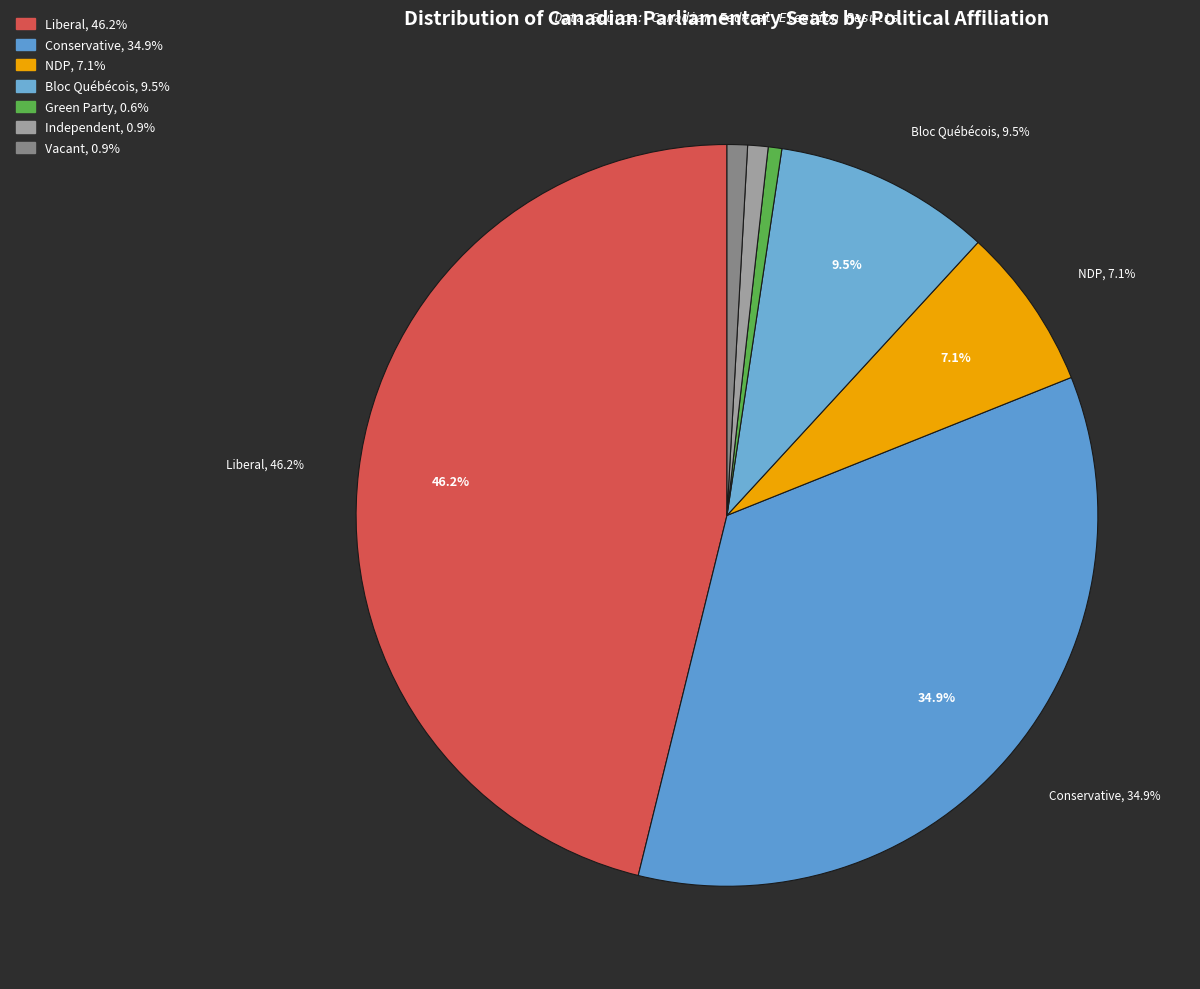

To the nearest percent, what portion does Independent represent?

1%